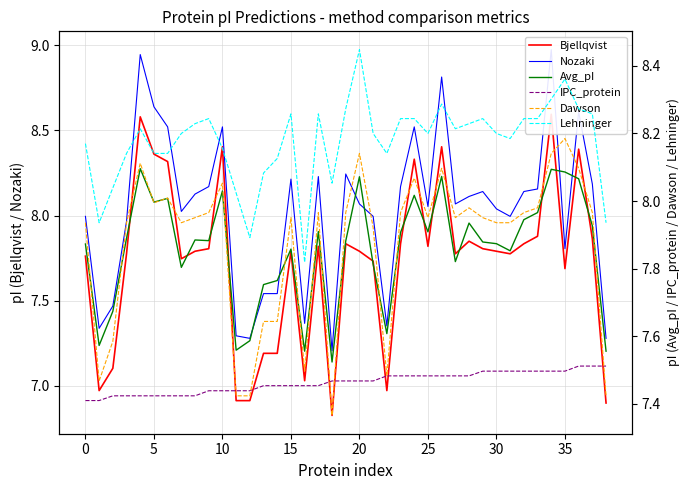

Read the Lehninger value at 23.

8.2